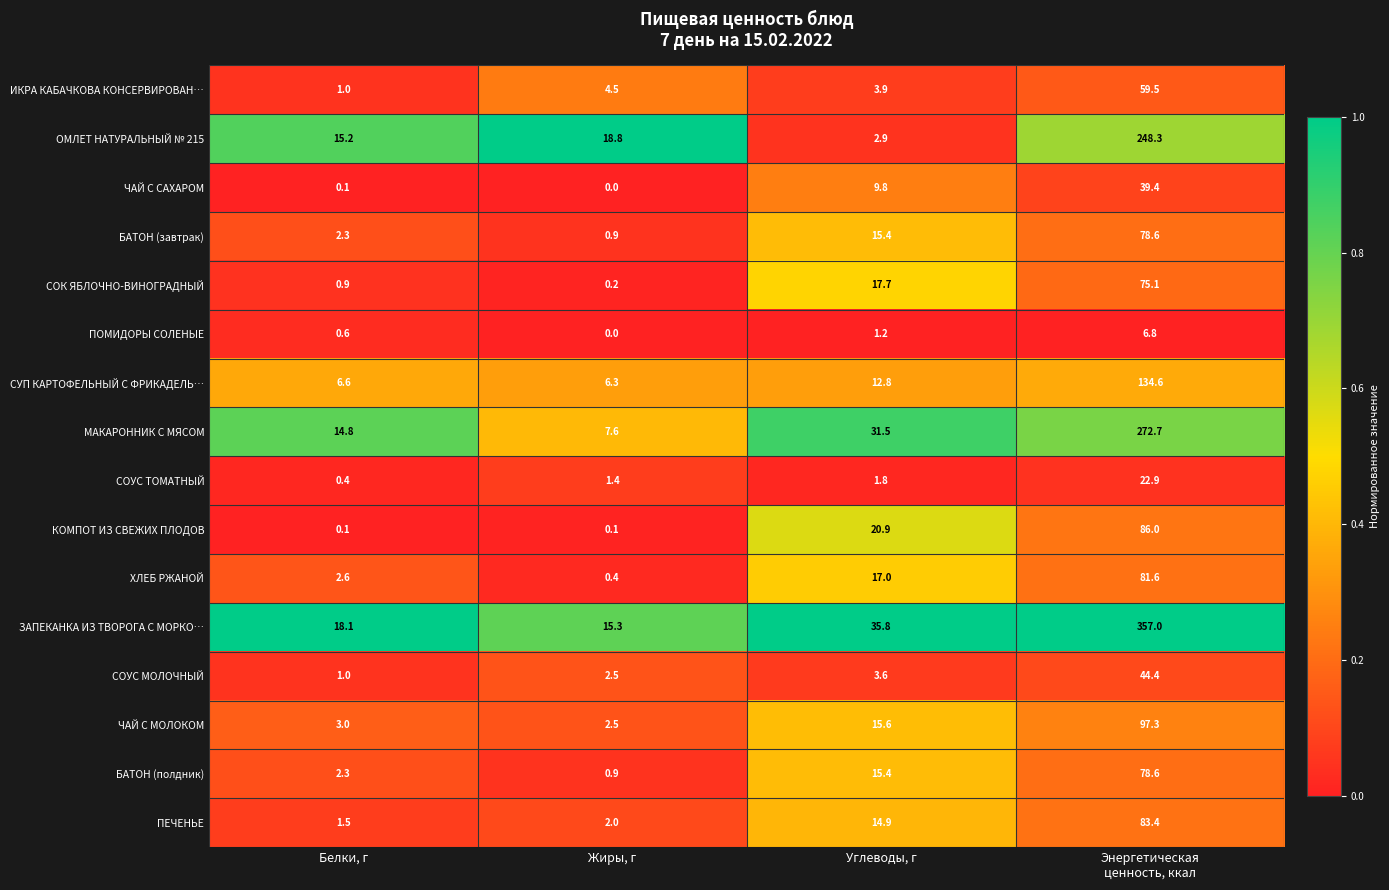

Which series has the largest range (max minus min)?

ЗАПЕКАНКА ИЗ ТВОРОГА С МОРКО…